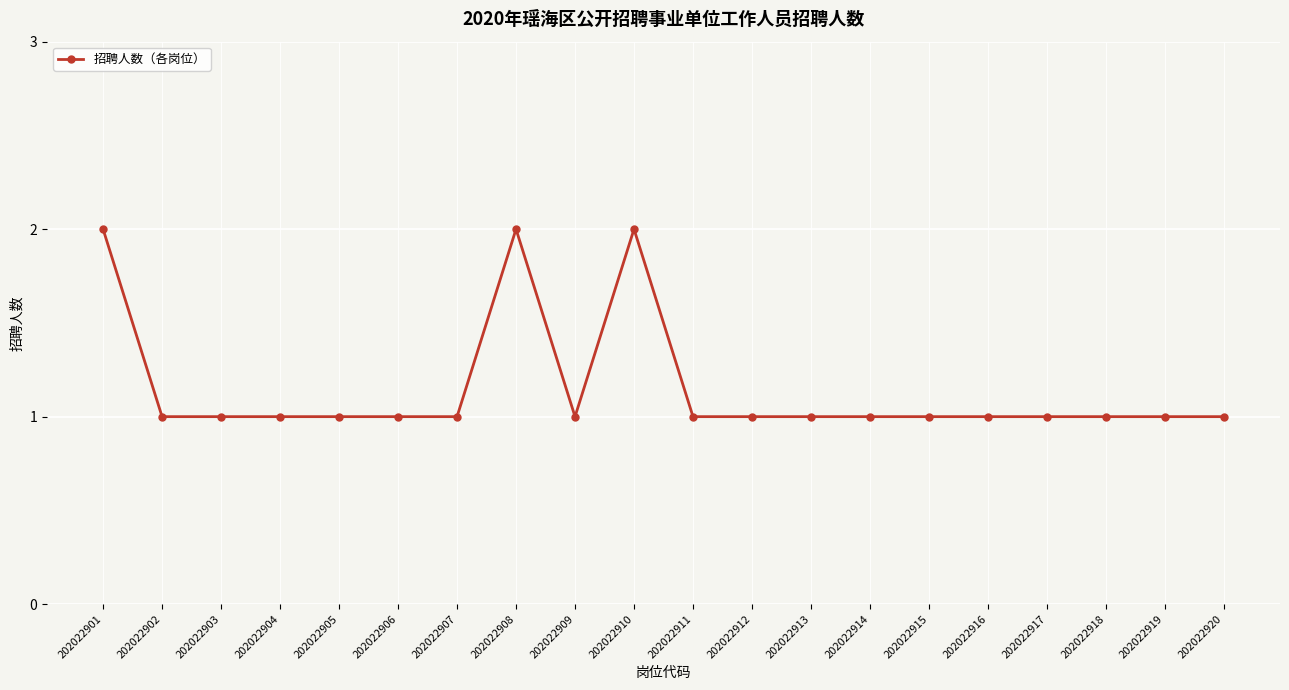

What is the sum of all values?

23